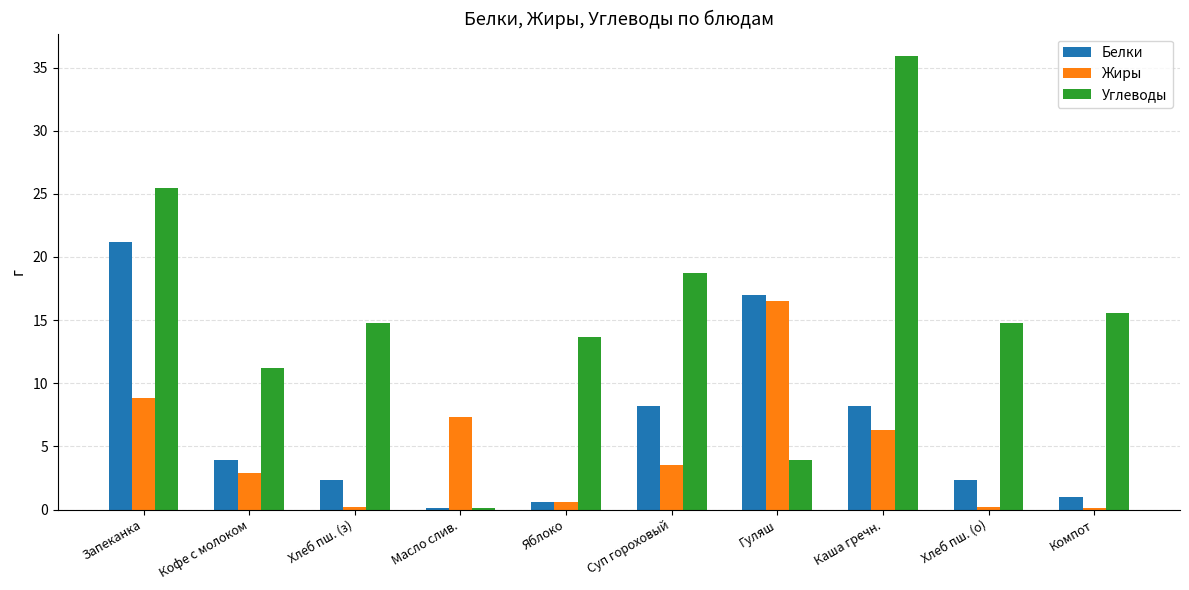

At which category does the chart reach its peak across all series?

Каша гречн.